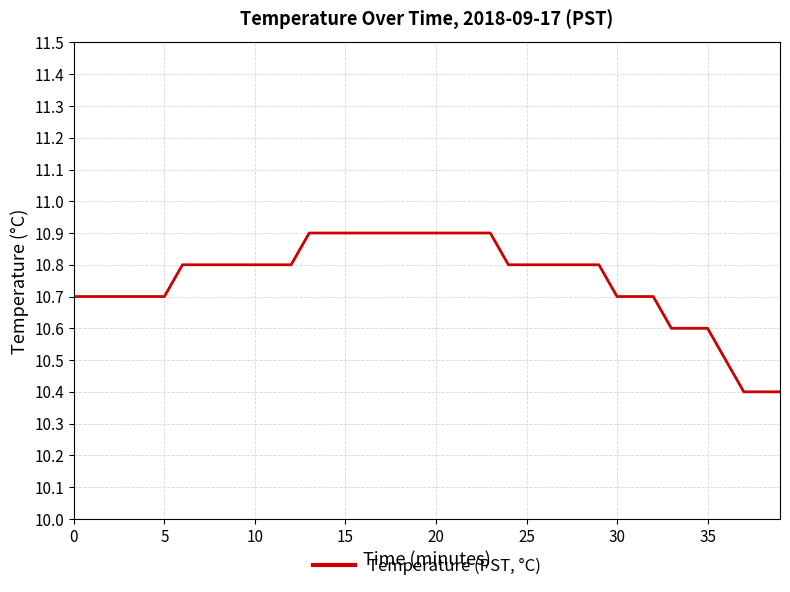

What is the difference between the maximum and minimum values?

0.5